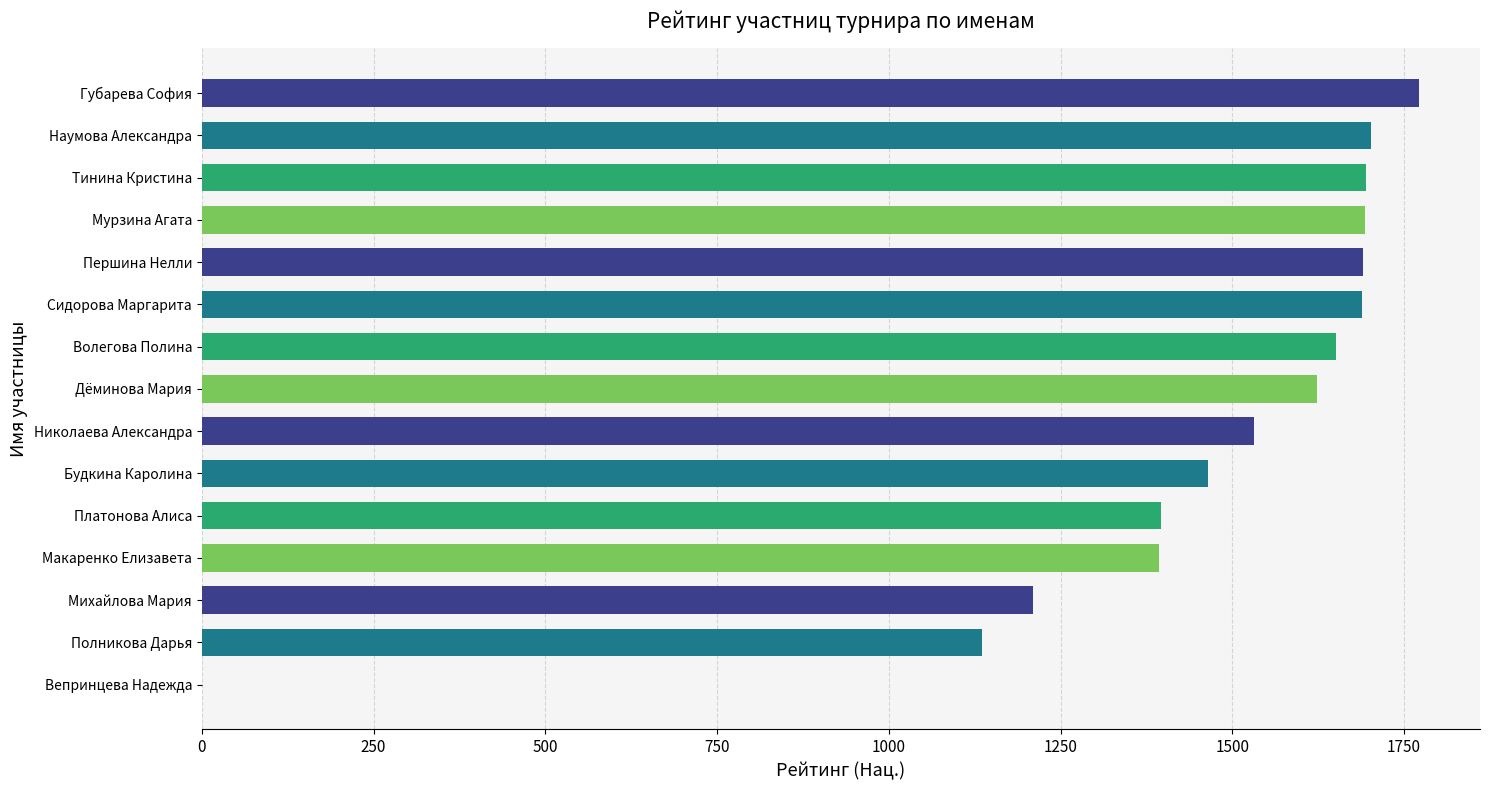

What is the sum of all values?

21646